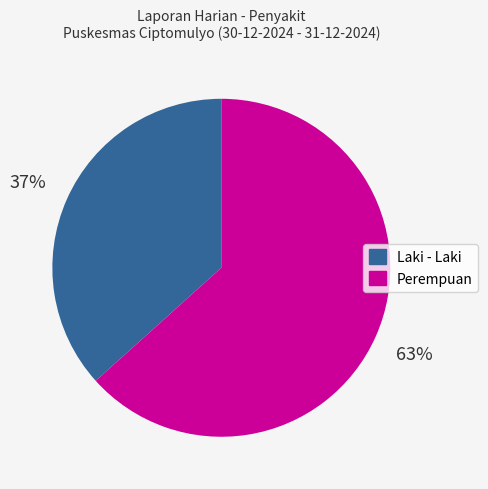

Does any single category account for the majority?

Yes